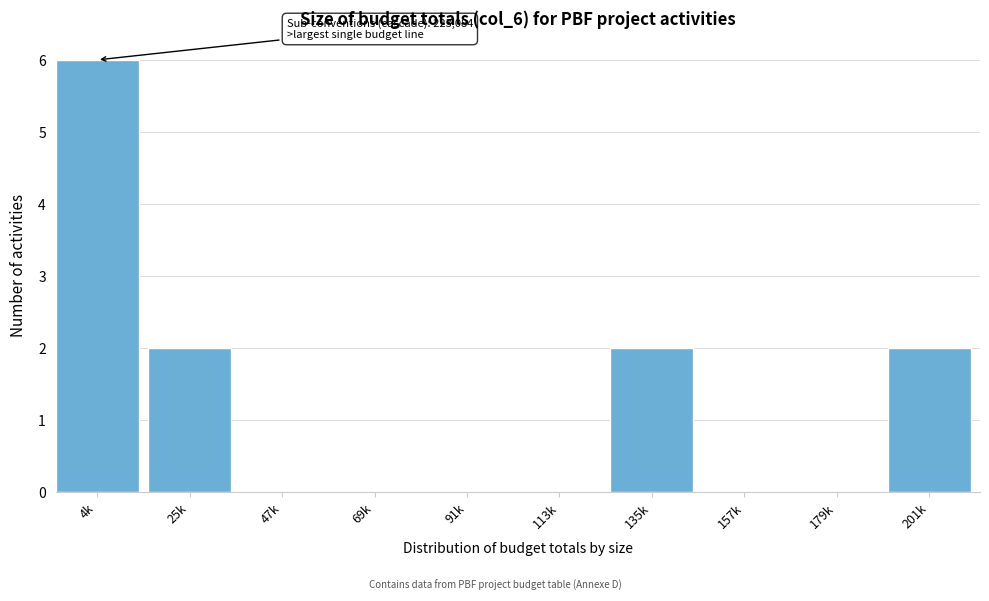

Reading left to right, what are all the values shown in this chart?

4k=6	25k=2	47k=0	69k=0	91k=0	113k=0	135k=2	157k=0	179k=0	201k=2